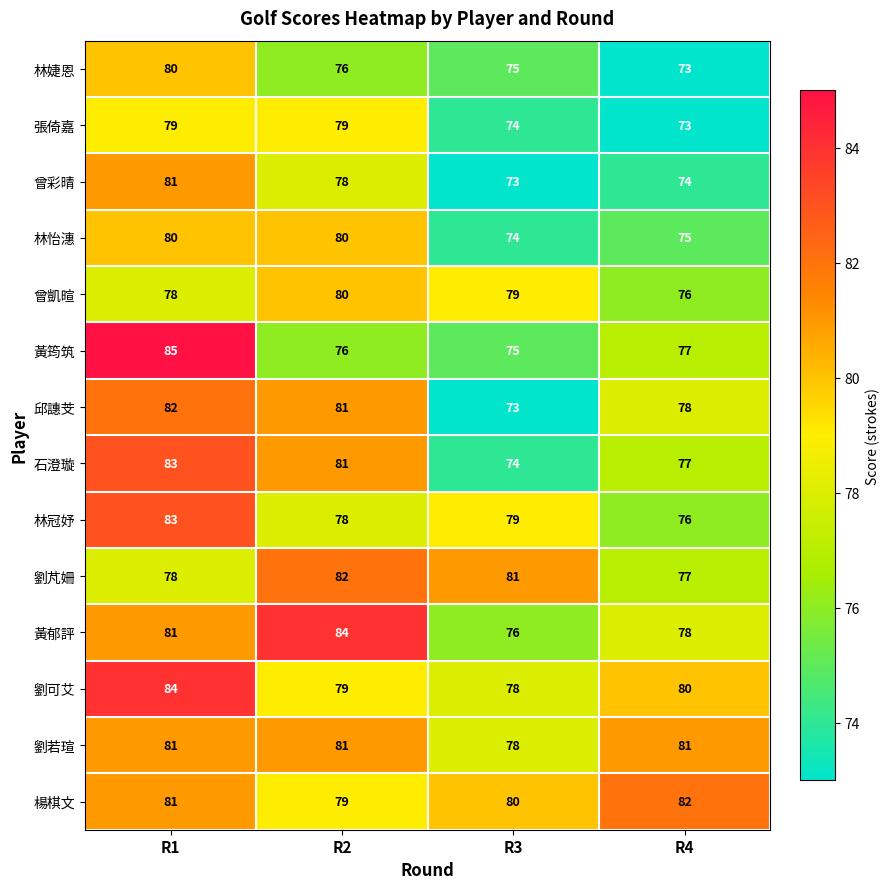

At which category is the sum across all series the highest?

R1